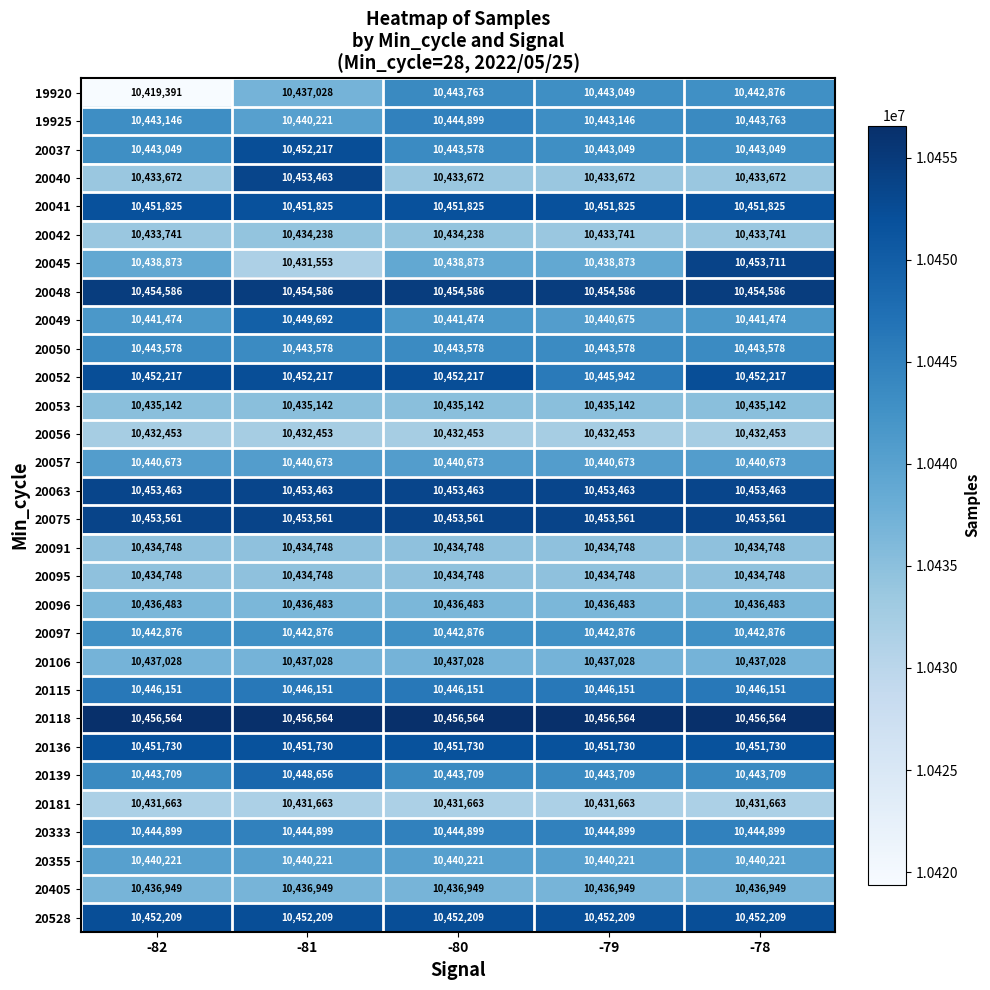

Between -82 and -80, which series saw the biggest shift?

19920